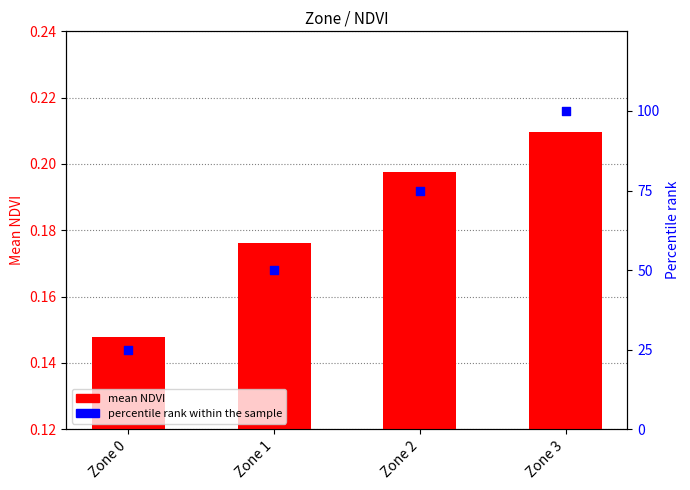

At which category is the sum across all series the highest?

Zone 3